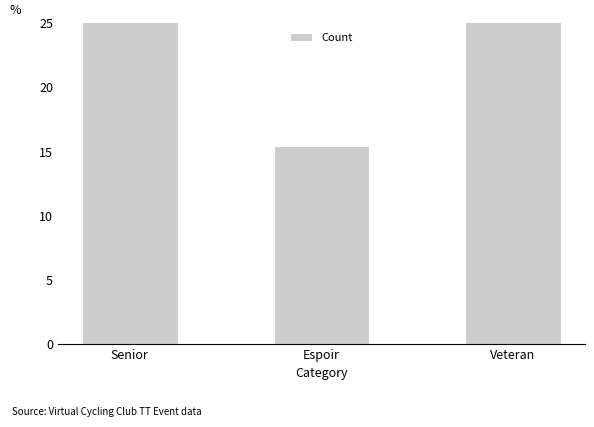

What position from the left is Senior?

1